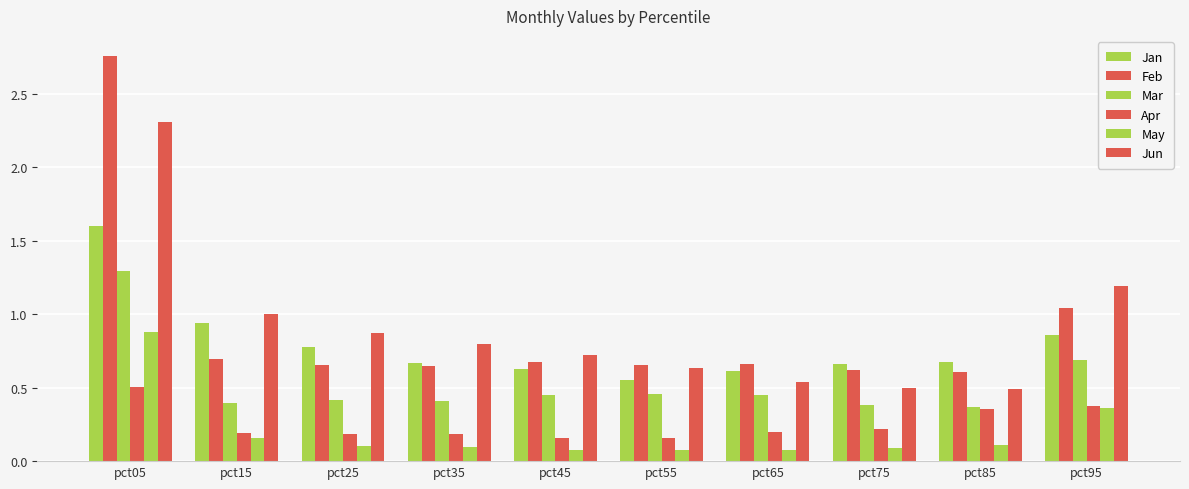

Reading right to left, what are all the values shown in this chart?

Jan: pct95=0.9	pct85=0.7	pct75=0.7	pct65=0.6	pct55=0.5	pct45=0.6	pct35=0.7	pct25=0.8	pct15=0.9	pct05=1.6
Feb: pct95=1.0	pct85=0.6	pct75=0.6	pct65=0.7	pct55=0.7	pct45=0.7	pct35=0.6	pct25=0.7	pct15=0.7	pct05=2.8
Mar: pct95=0.7	pct85=0.4	pct75=0.4	pct65=0.4	pct55=0.5	pct45=0.4	pct35=0.4	pct25=0.4	pct15=0.4	pct05=1.3
Apr: pct95=0.4	pct85=0.4	pct75=0.2	pct65=0.2	pct55=0.2	pct45=0.2	pct35=0.2	pct25=0.2	pct15=0.2	pct05=0.5
May: pct95=0.4	pct85=0.1	pct75=0.1	pct65=0.1	pct55=0.1	pct45=0.1	pct35=0.1	pct25=0.1	pct15=0.2	pct05=0.9
Jun: pct95=1.2	pct85=0.5	pct75=0.5	pct65=0.5	pct55=0.6	pct45=0.7	pct35=0.8	pct25=0.9	pct15=1.0	pct05=2.3